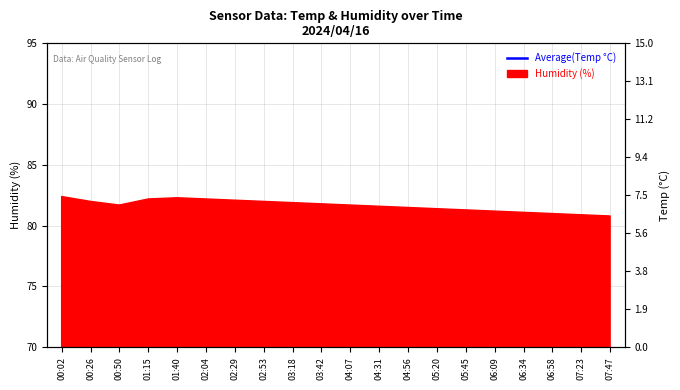

Does the chart have visible grid lines?

Yes